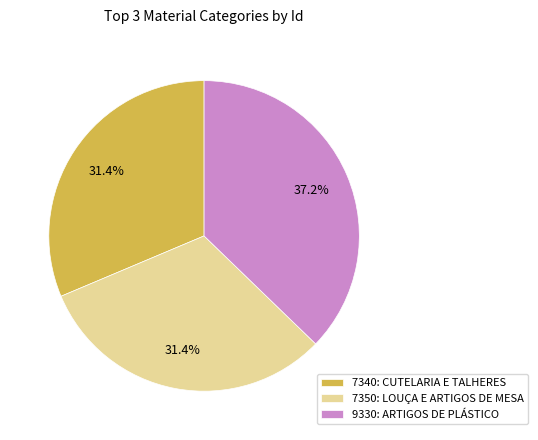

Approximately how many times larger is the value at 7340: CUTELARIA E TALHERES compared to 9330: ARTIGOS DE PLÁSTICO?

0.8